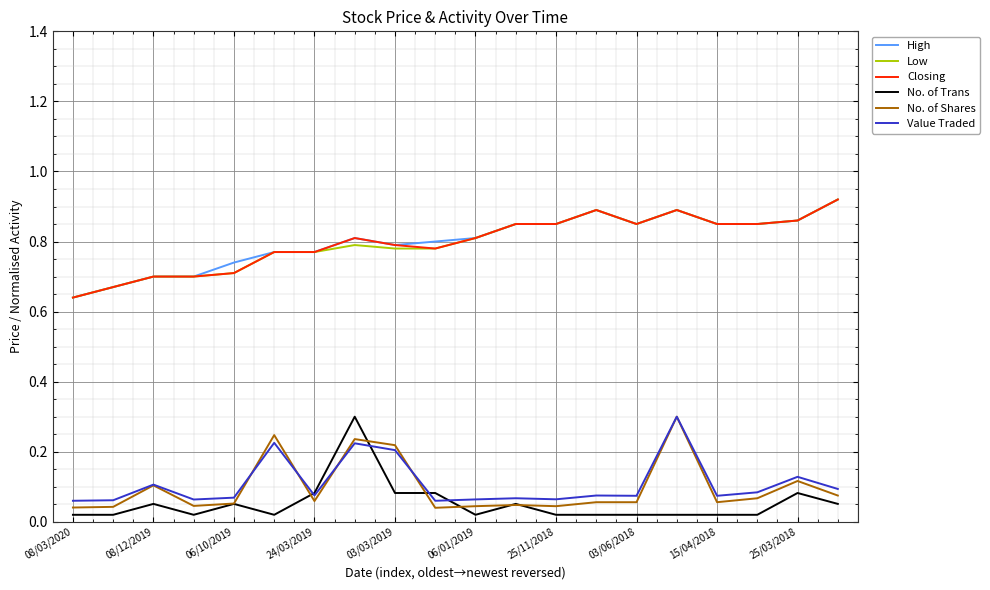

What is the difference between the maximum and minimum values in the No. of Trans series?

0.3